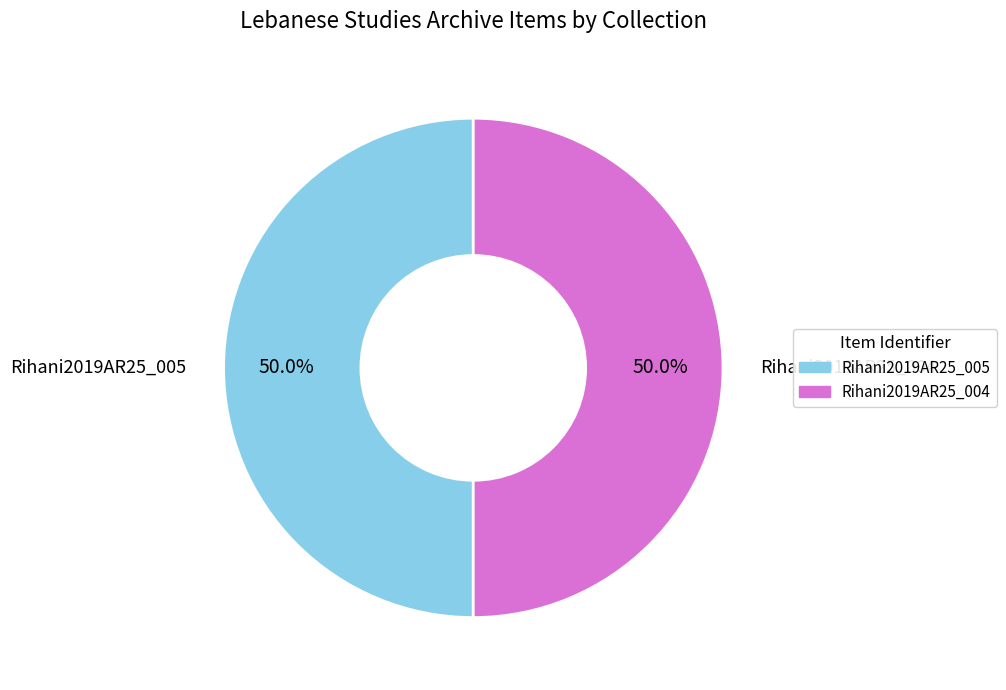

What percentage do Rihani2019AR25_005 and Rihani2019AR25_004 together represent?

100.0%